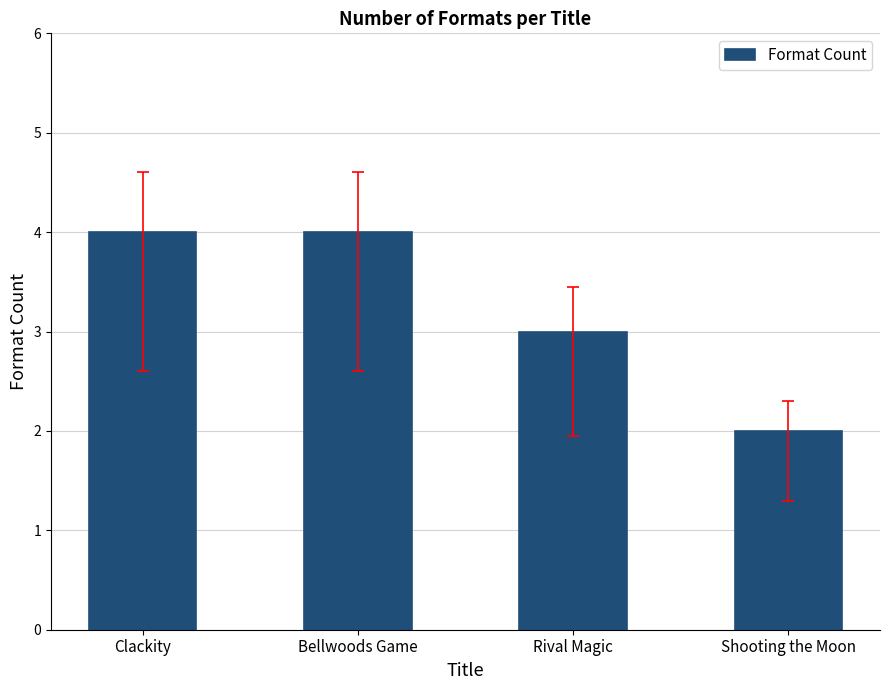

What position from the right is Clackity?

4